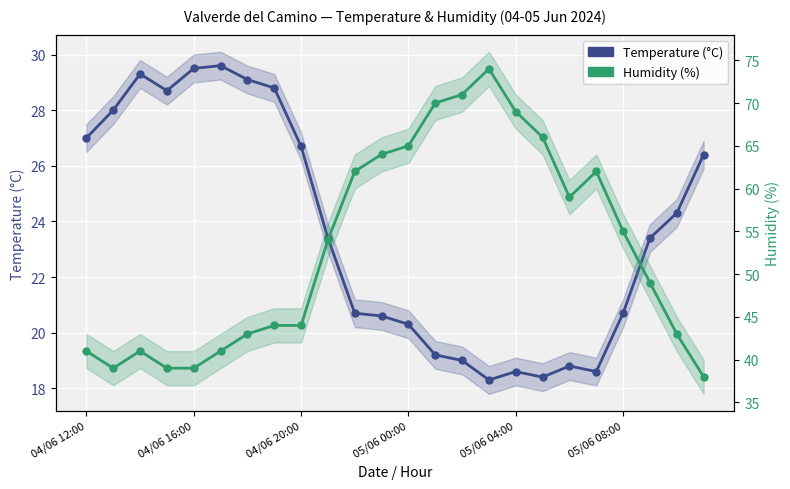

The Temperature (°C) series shows 27.0 at 04/06 12:00. True or false?

True